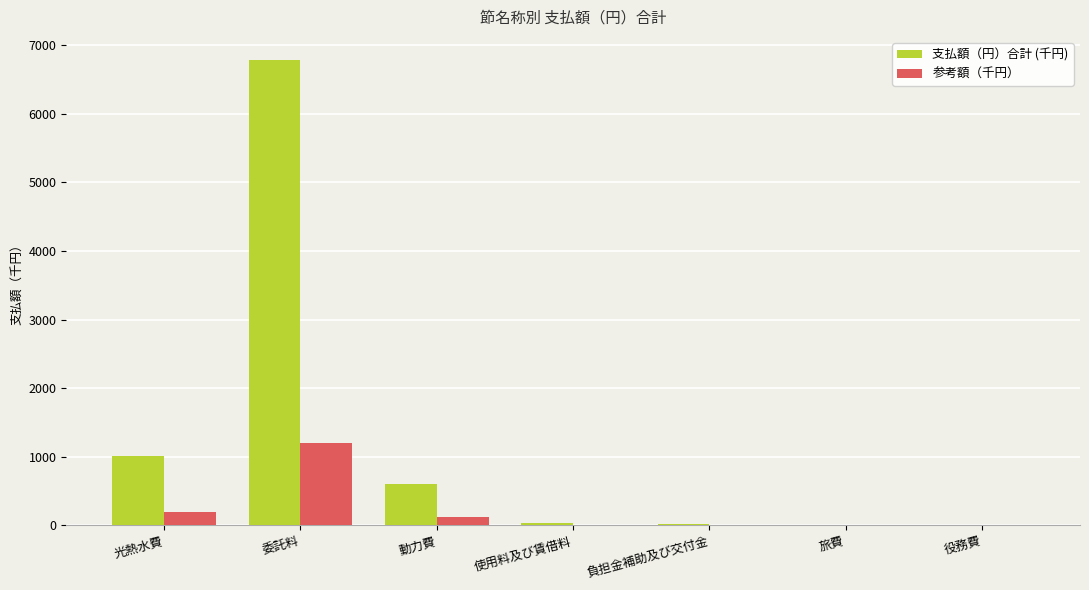

Which category has the highest value across all series?

委託料